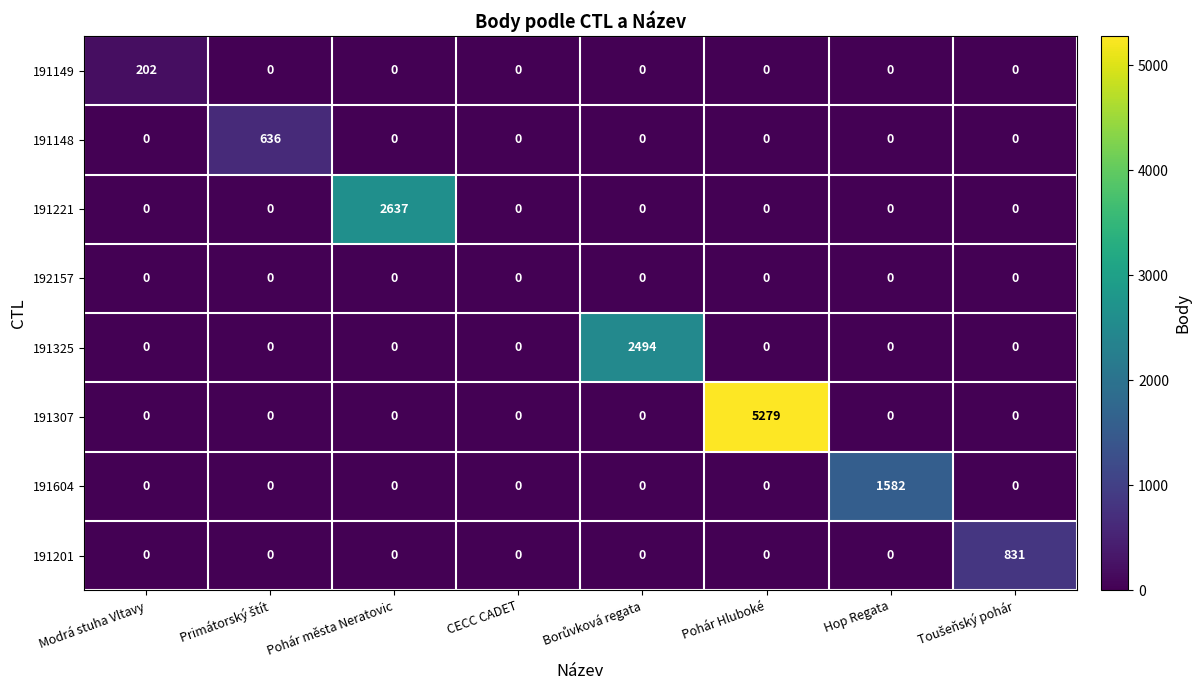

Is it true that 191604 equals 0 at Pohár města Neratovic?

True